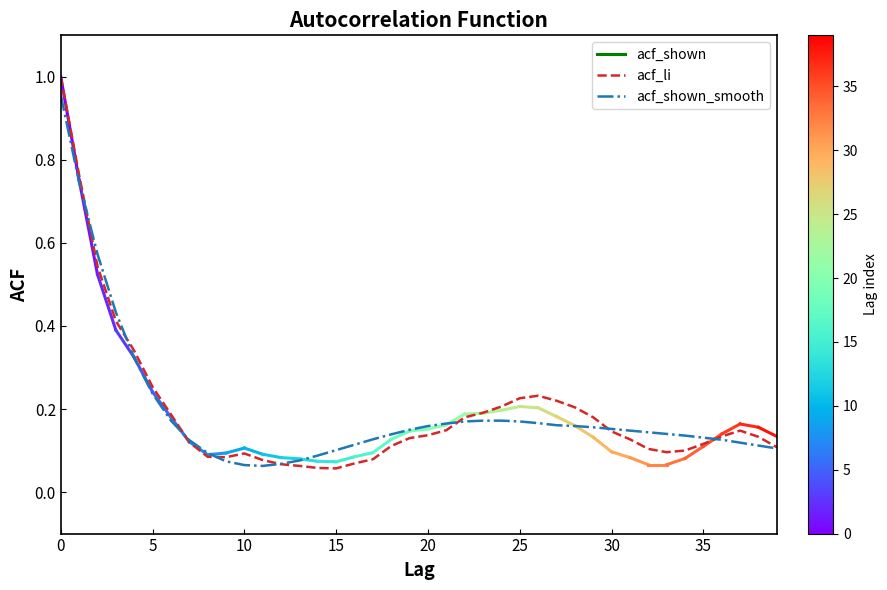

Which series has the largest range (max minus min)?

acf_li